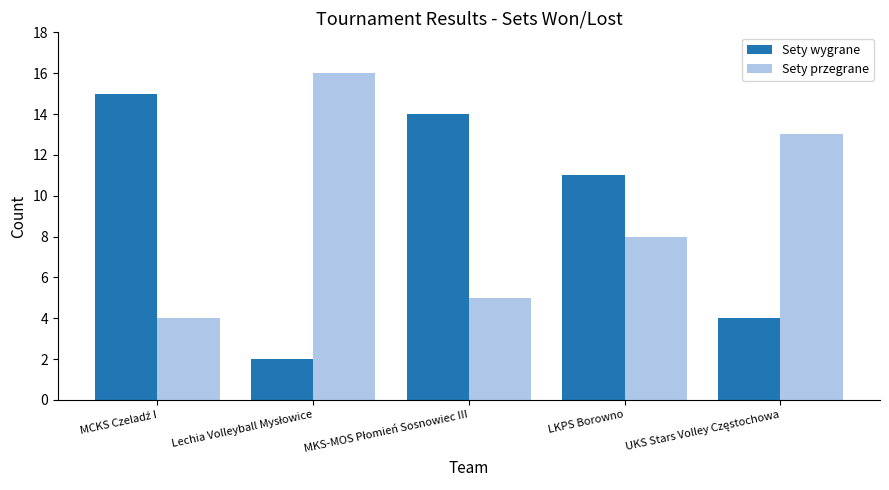

Rank the series by their maximum value, from highest to lowest.

Sety przegrane, Sety wygrane